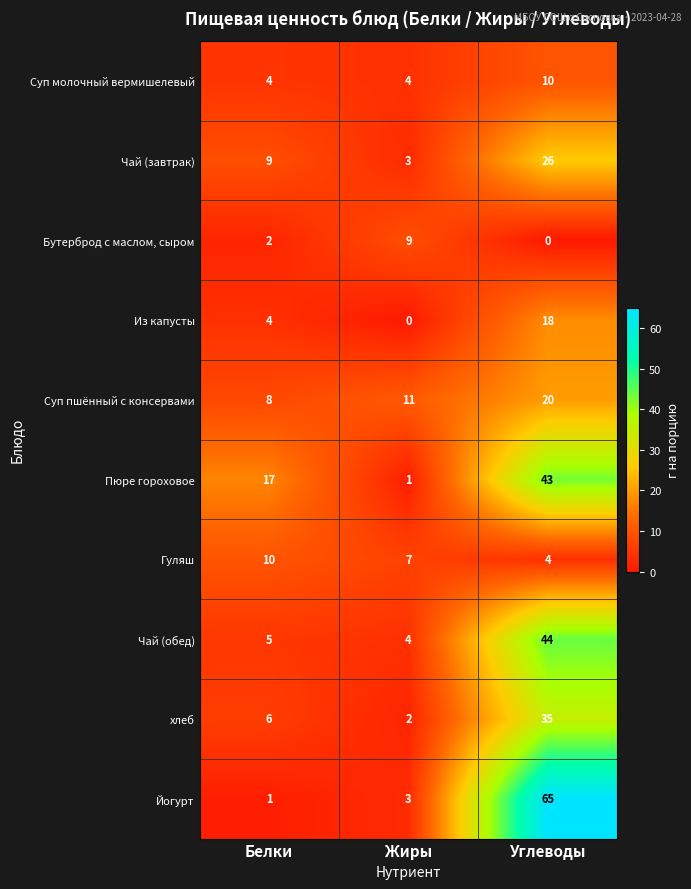

What is the difference between the Суп молочный вермишелевый values at Углеводы and Жиры?

6